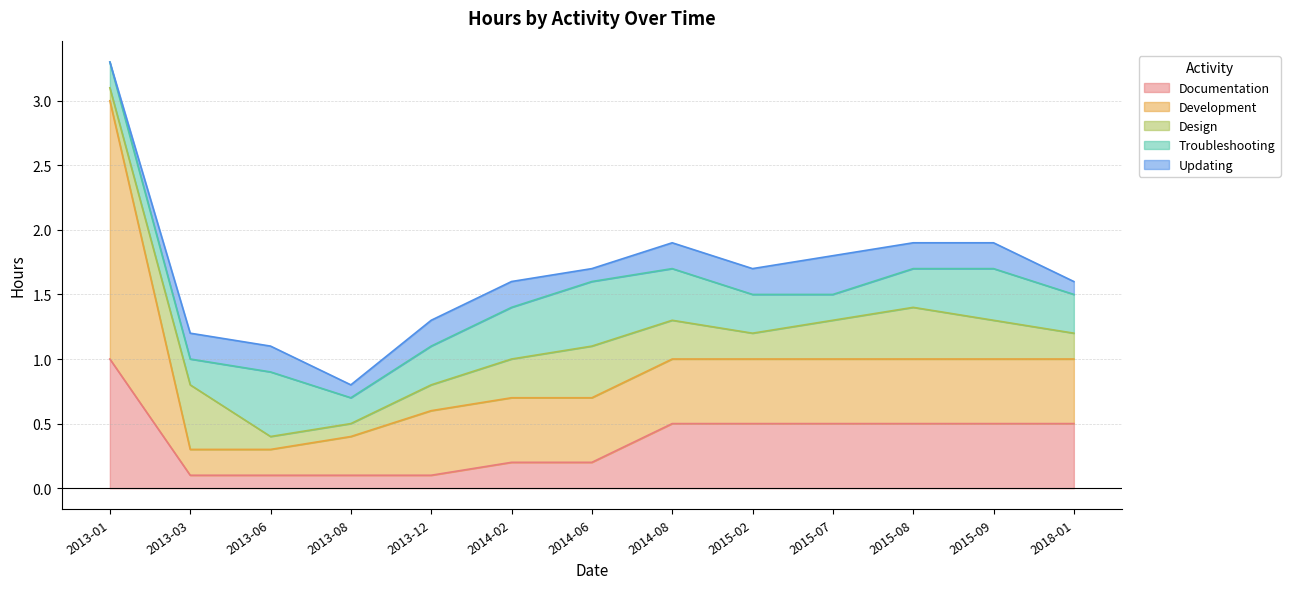

Reading left to right, what are all the values shown in this chart?

Documentation: 2013-01=1.0	2013-03=0.1	2013-06=0.1	2013-08=0.1	2013-12=0.1	2014-02=0.2	2014-06=0.2	2014-08=0.5	2015-02=0.5	2015-07=0.5	2015-08=0.5	2015-09=0.5	2018-01=0.5
Development: 2013-01=2.0	2013-03=0.2	2013-06=0.2	2013-08=0.3	2013-12=0.5	2014-02=0.5	2014-06=0.5	2014-08=0.5	2015-02=0.5	2015-07=0.5	2015-08=0.5	2015-09=0.5	2018-01=0.5
Design: 2013-01=0.1	2013-03=0.5	2013-06=0.1	2013-08=0.1	2013-12=0.2	2014-02=0.3	2014-06=0.4	2014-08=0.3	2015-02=0.2	2015-07=0.3	2015-08=0.4	2015-09=0.3	2018-01=0.2
Troubleshooting: 2013-01=0.2	2013-03=0.2	2013-06=0.5	2013-08=0.2	2013-12=0.3	2014-02=0.4	2014-06=0.5	2014-08=0.4	2015-02=0.3	2015-07=0.2	2015-08=0.3	2015-09=0.4	2018-01=0.3
Updating: 2013-01=0.0	2013-03=0.2	2013-06=0.2	2013-08=0.1	2013-12=0.2	2014-02=0.2	2014-06=0.1	2014-08=0.2	2015-02=0.2	2015-07=0.3	2015-08=0.2	2015-09=0.2	2018-01=0.1